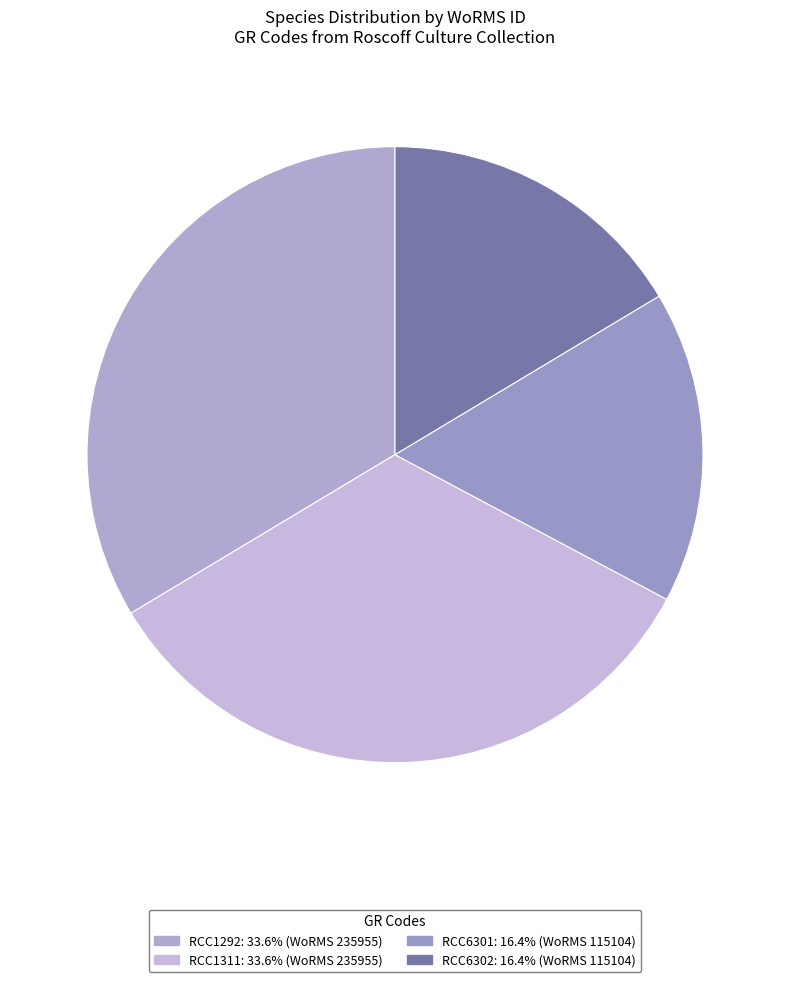

Rank the categories by value from lowest to highest.

RCC6301, RCC6302, RCC1292, RCC1311